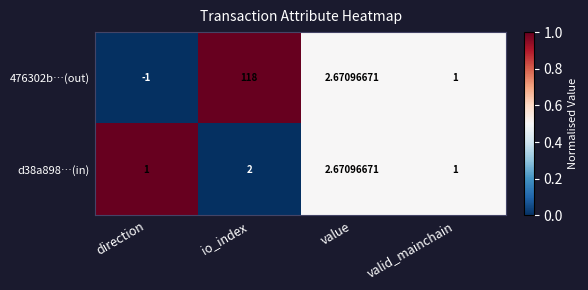

Which label corresponds to the smallest value in the chart?

direction